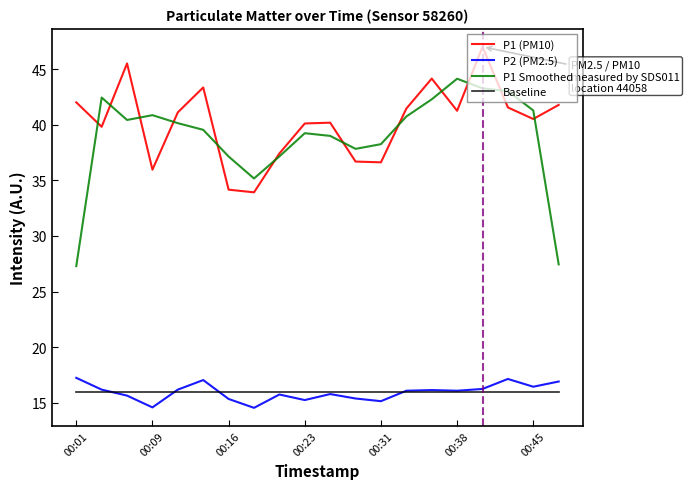

True or false: P2 (PM2.5) and P1 Smoothed intersect in this chart.

False